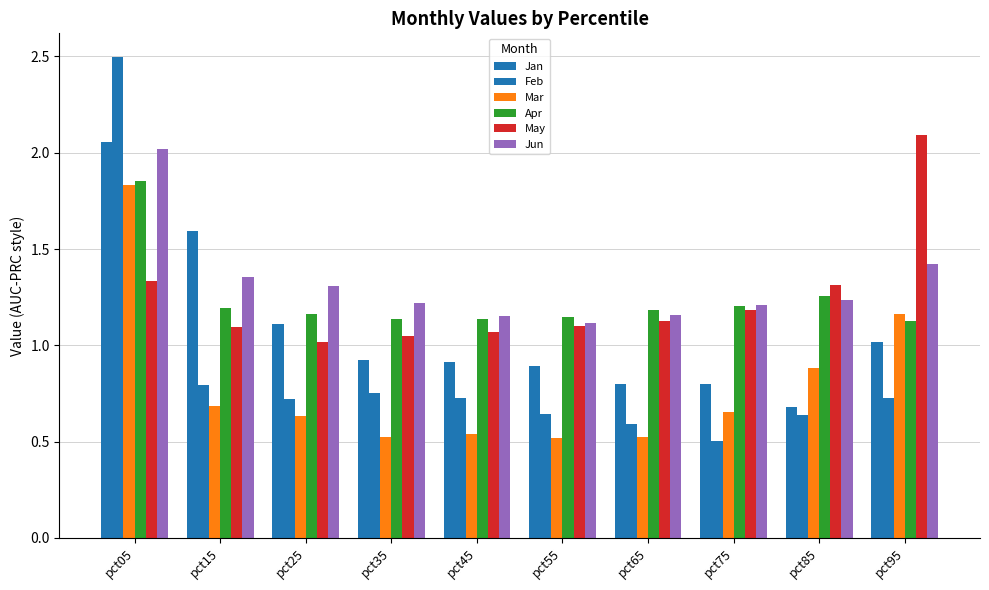

Are the bars grouped side by side (vs. stacked)?

Yes